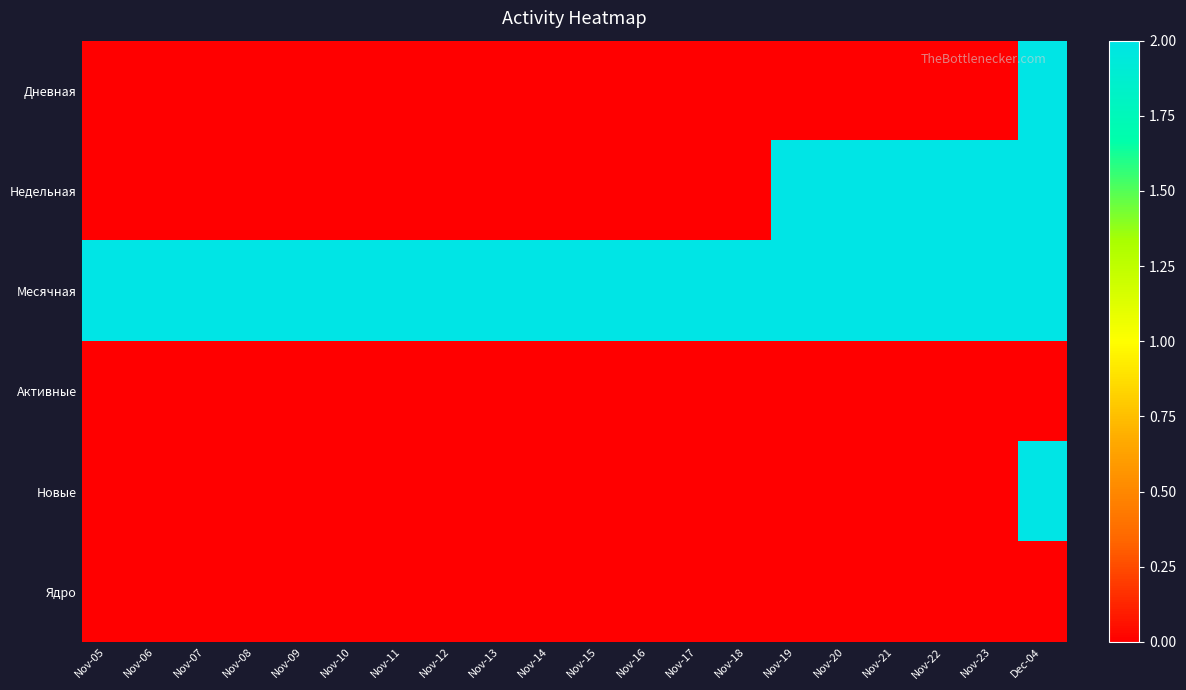

At how many categories does at least one series exceed 1?

20